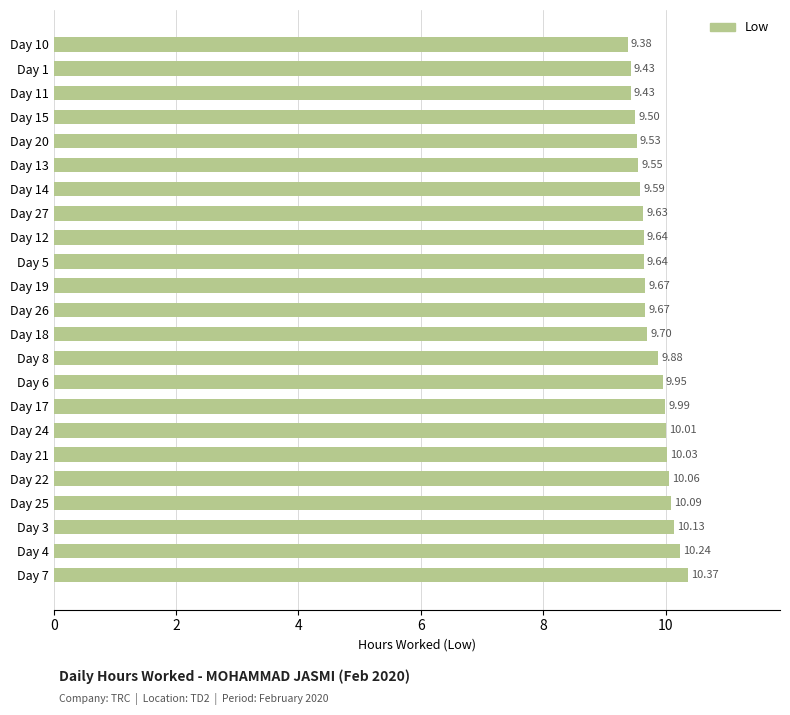

Are the bars grouped side by side (vs. stacked)?

No